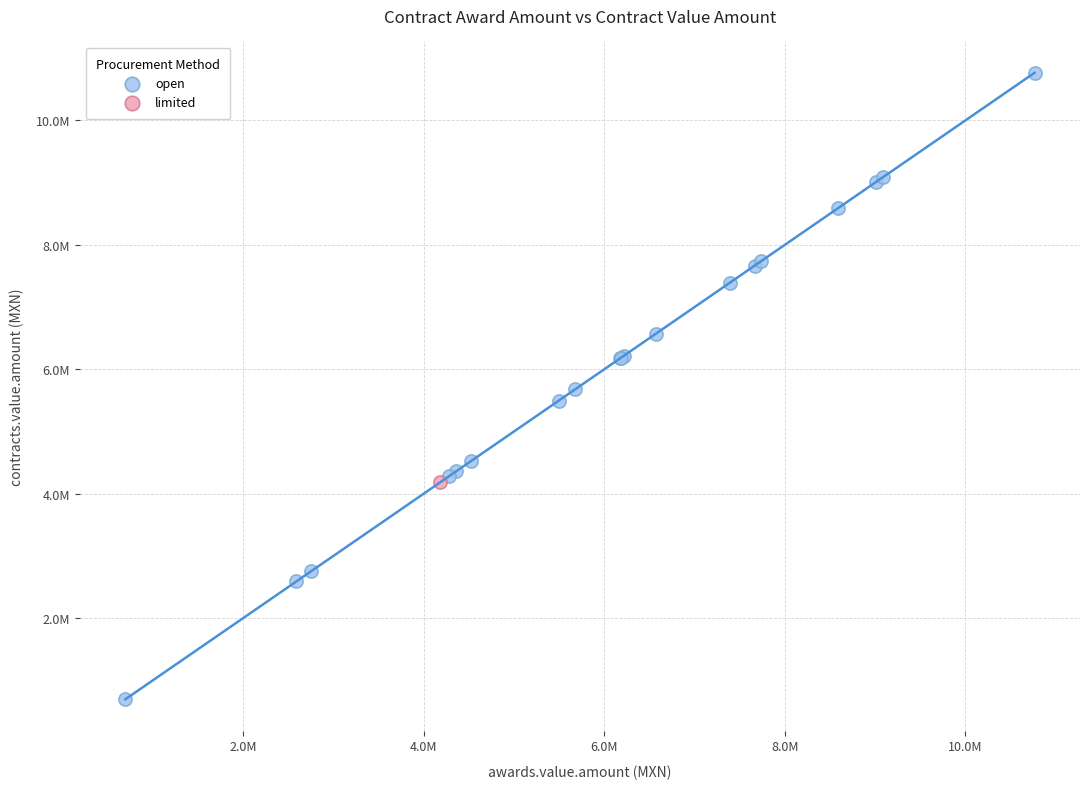

What are all the series names shown in the legend?

open, limited